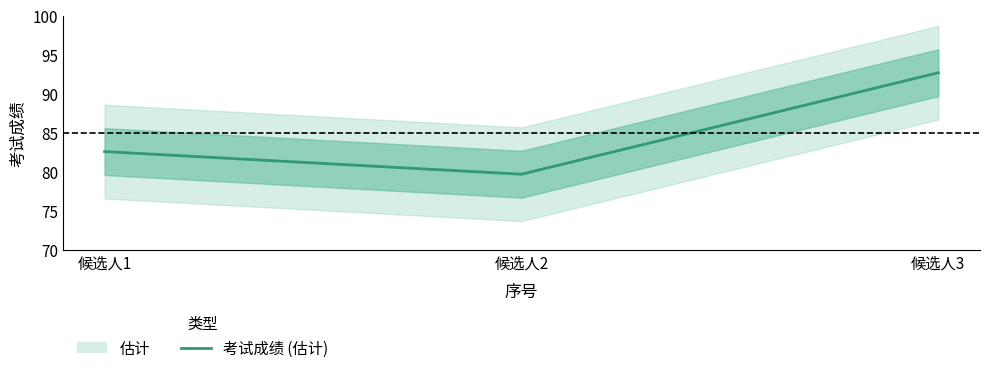

Rank the categories by value from lowest to highest.

候选人2, 候选人1, 候选人3